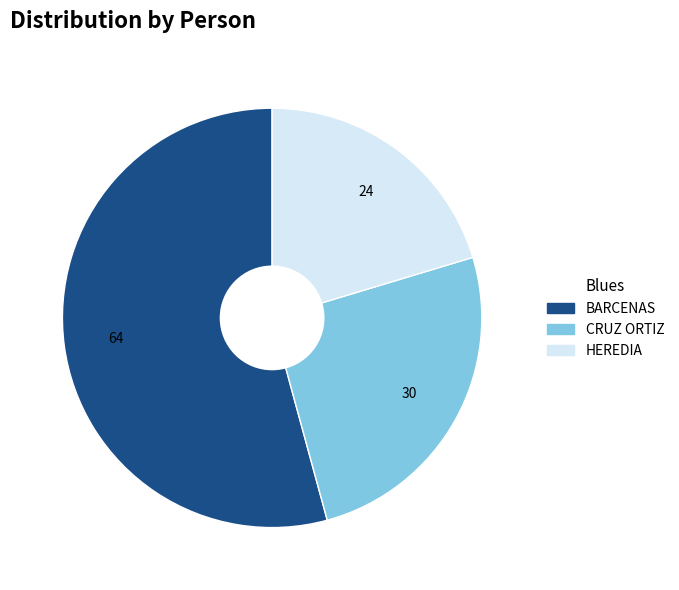

Is there any slice that represents more than half of the pie?

Yes